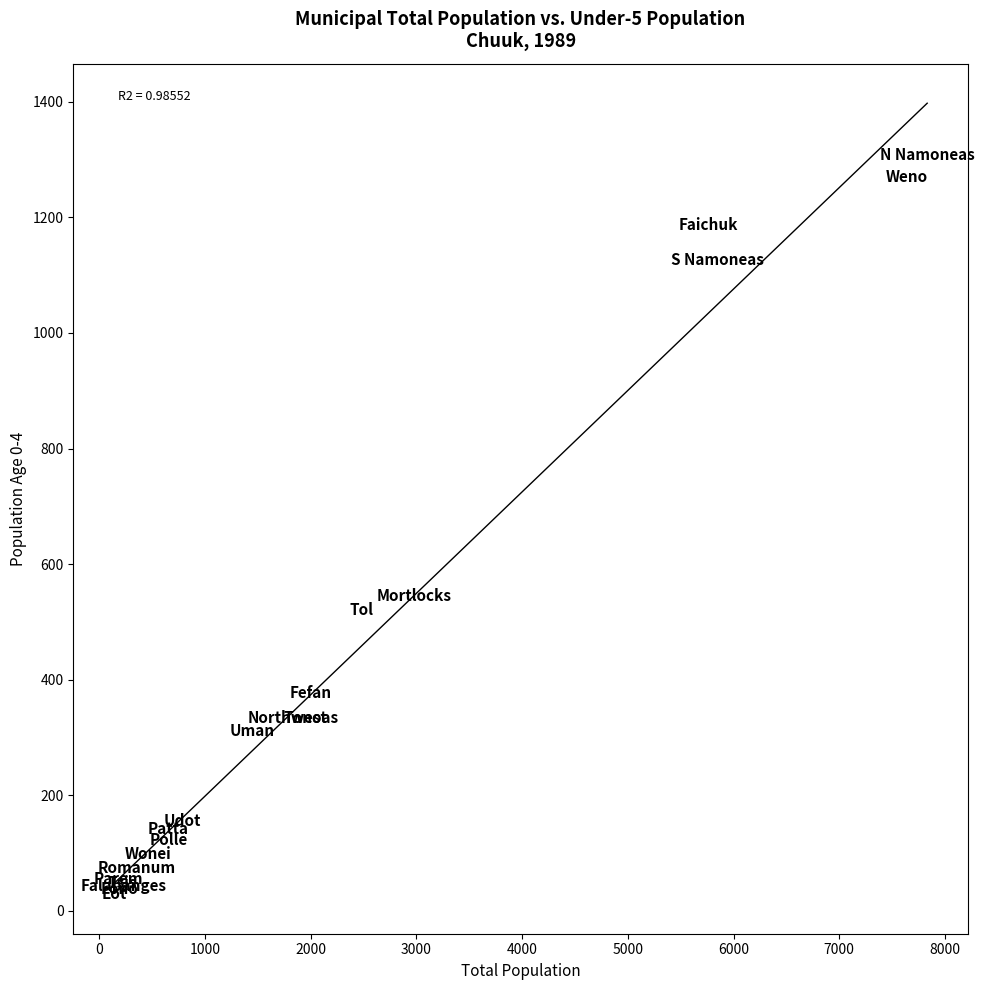

What Y value in the scatter plot is closest to 668?

545